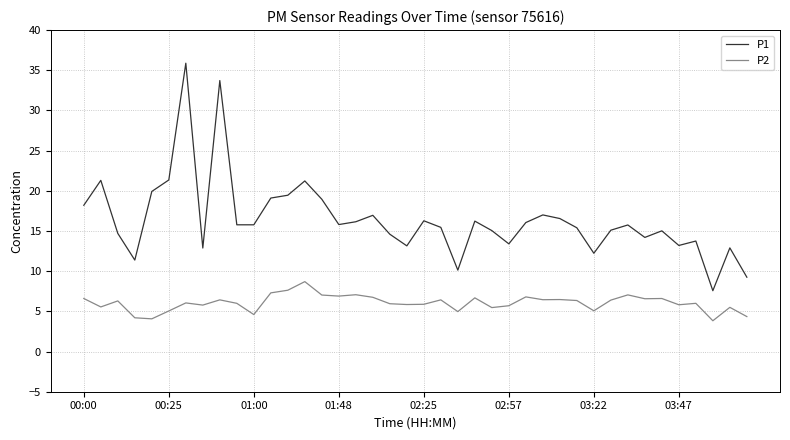

What is the maximum value for P1?

35.9